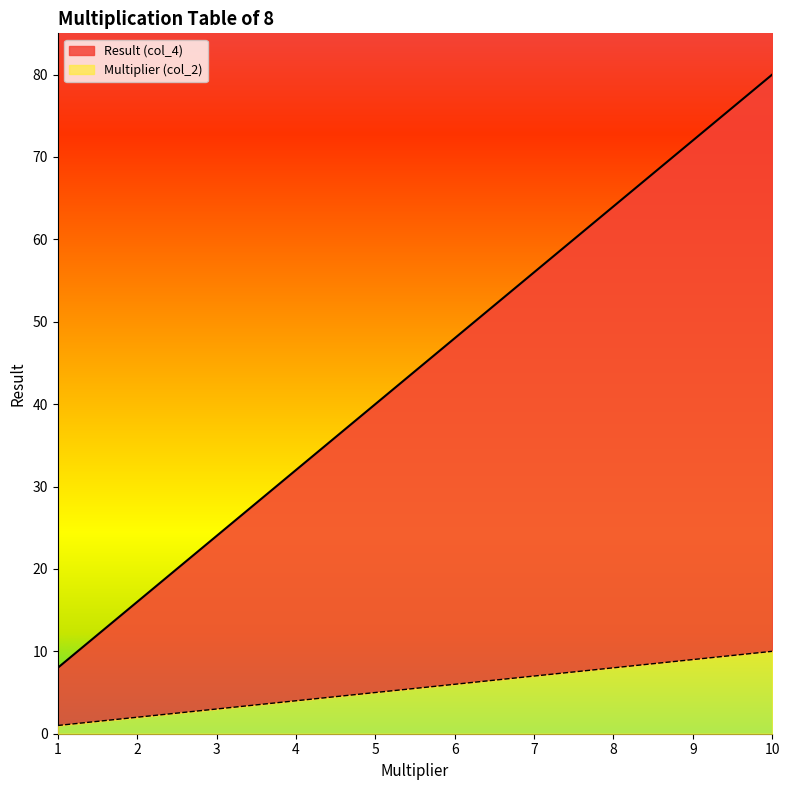

What is the total value across all series at 4?

32